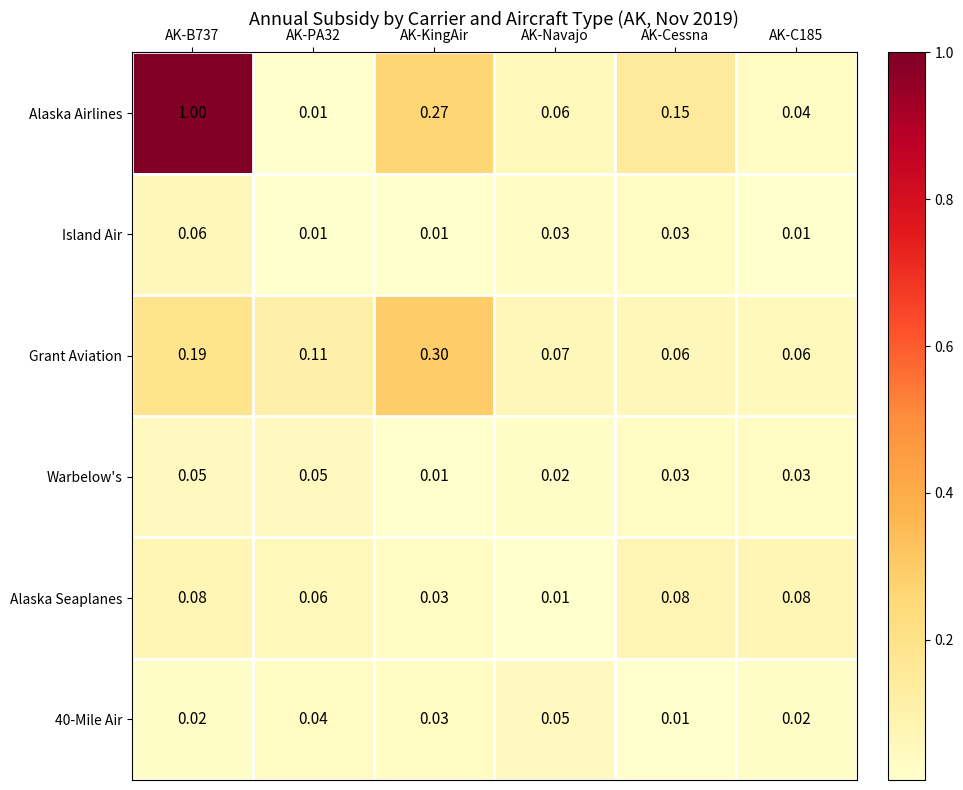

At which label is Alaska Seaplanes closest to 0?

AK-Navajo